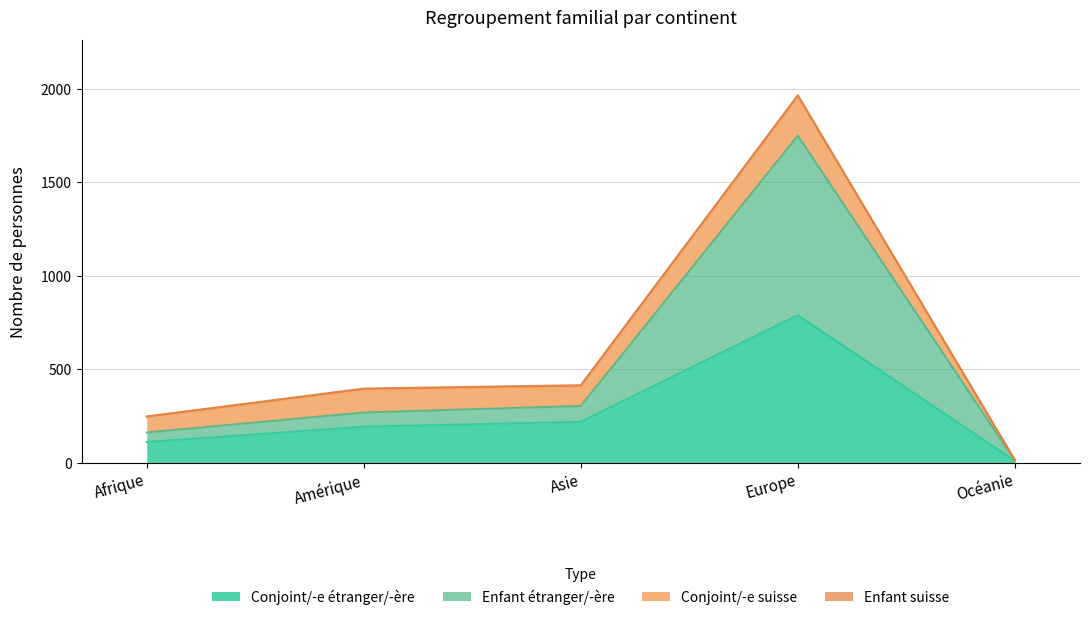

What is the average value of the Conjoint/-e étranger/-ère series?

264